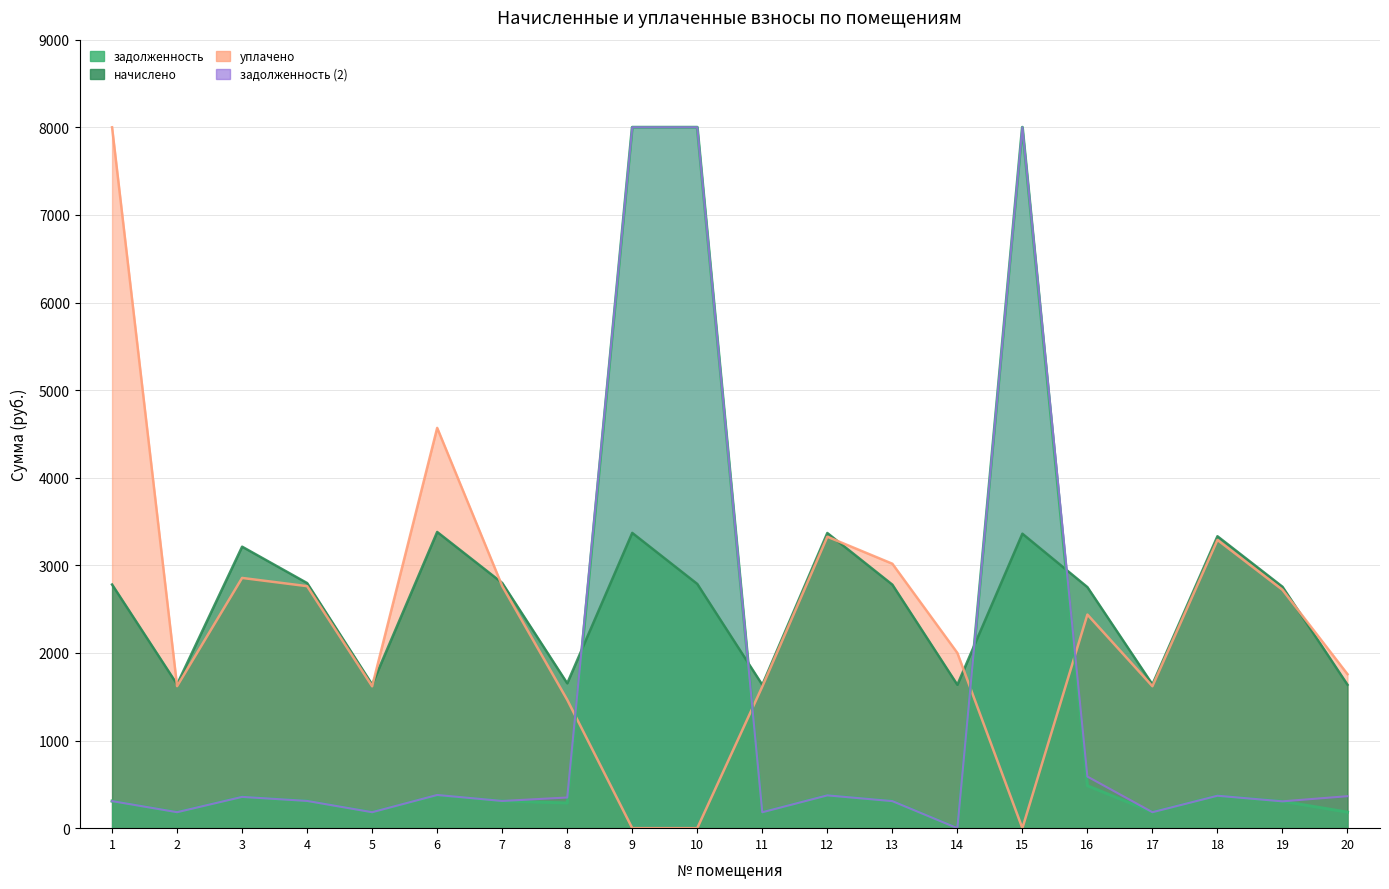

How many lines are shown in the chart?

4